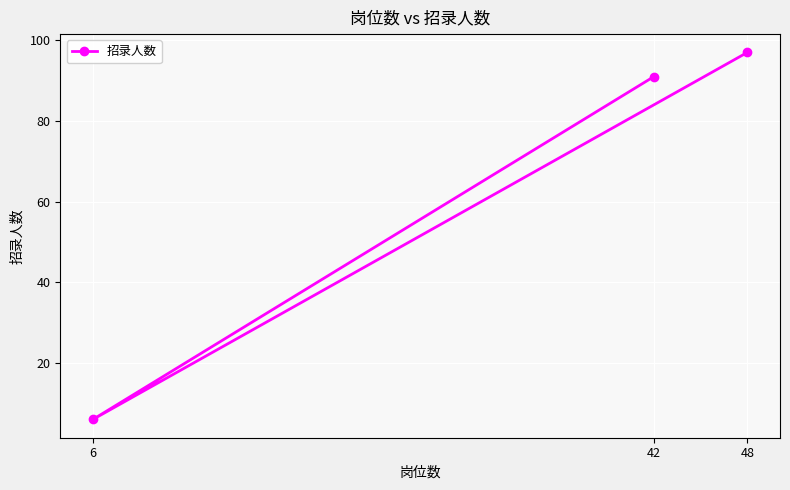

How many values are below 91?

1